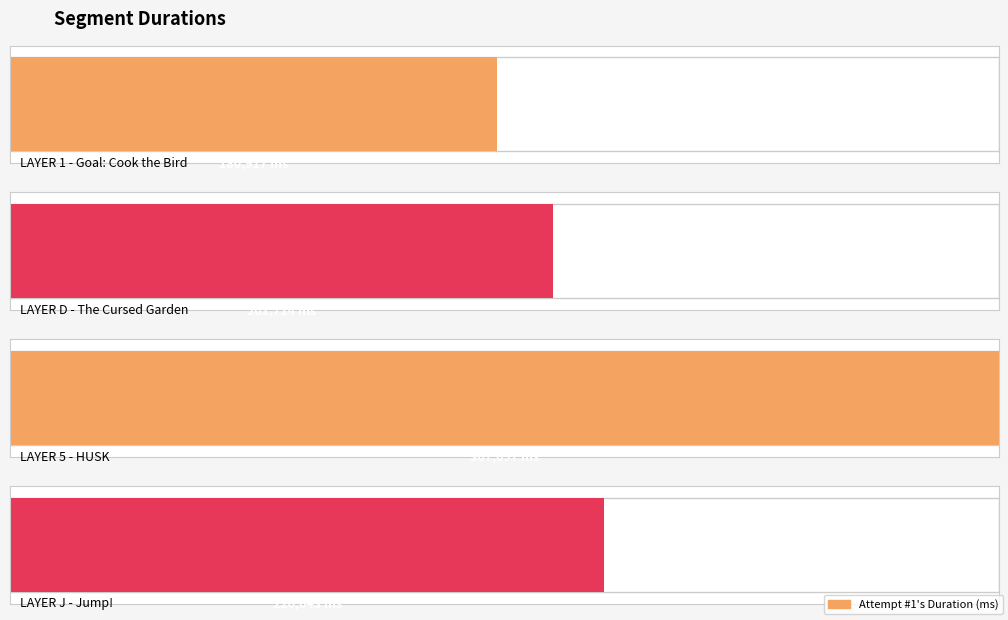

What is the smallest value displayed?

180917